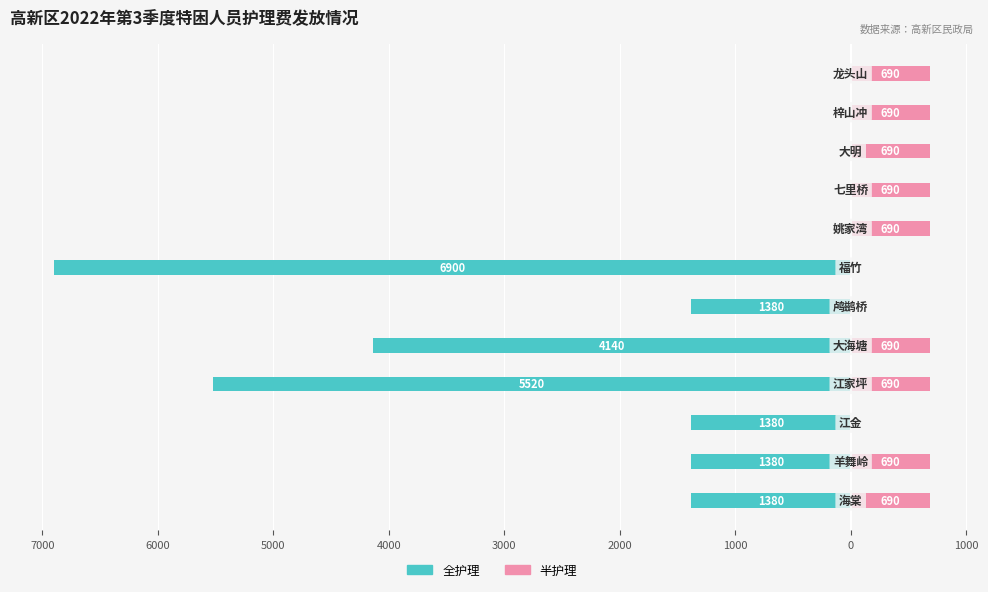

What is the average value of the 全护理 series?

-1840